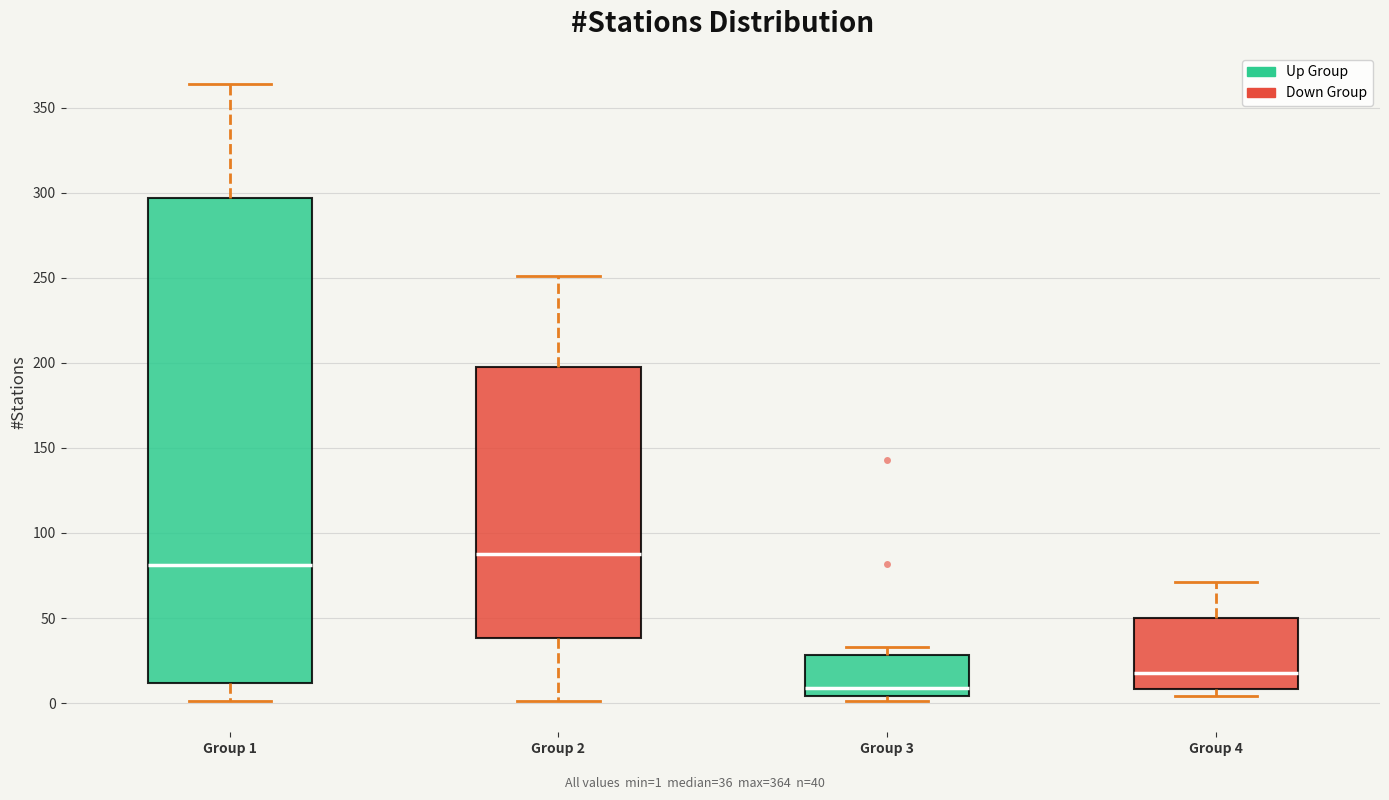

Comparing the boxes themselves (not the whiskers), which one is the tallest?

Group 1